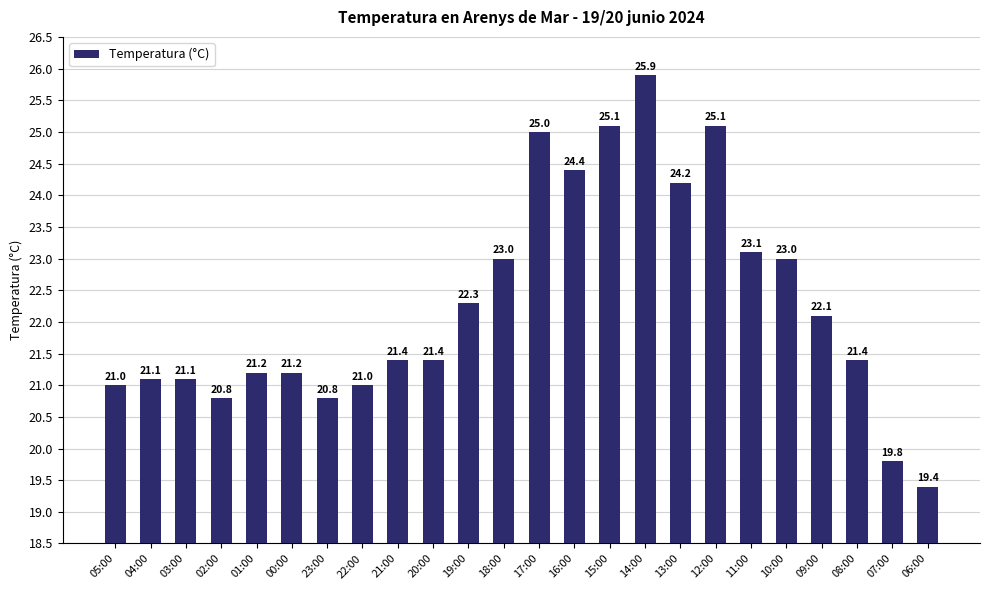

Is it true that the value at 09:00 is 22.1?

True